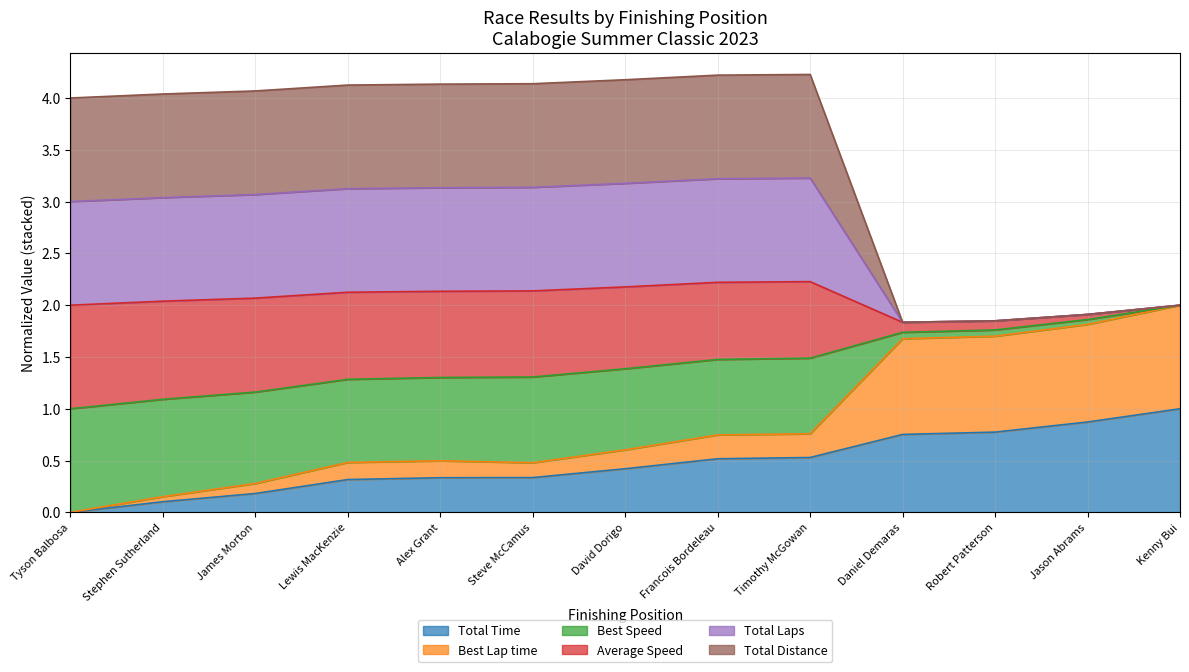

The Total Laps series shows 7.4 at David Dorigo. True or false?

False